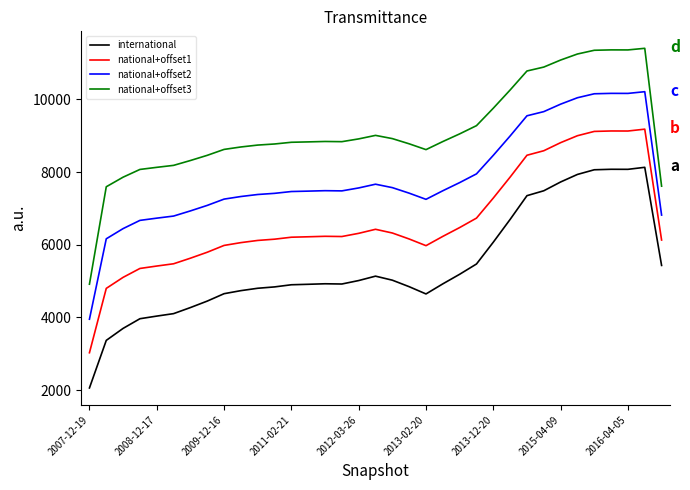

Rank the series by their maximum value, from lowest to highest.

international, national+offset1, national+offset2, national+offset3